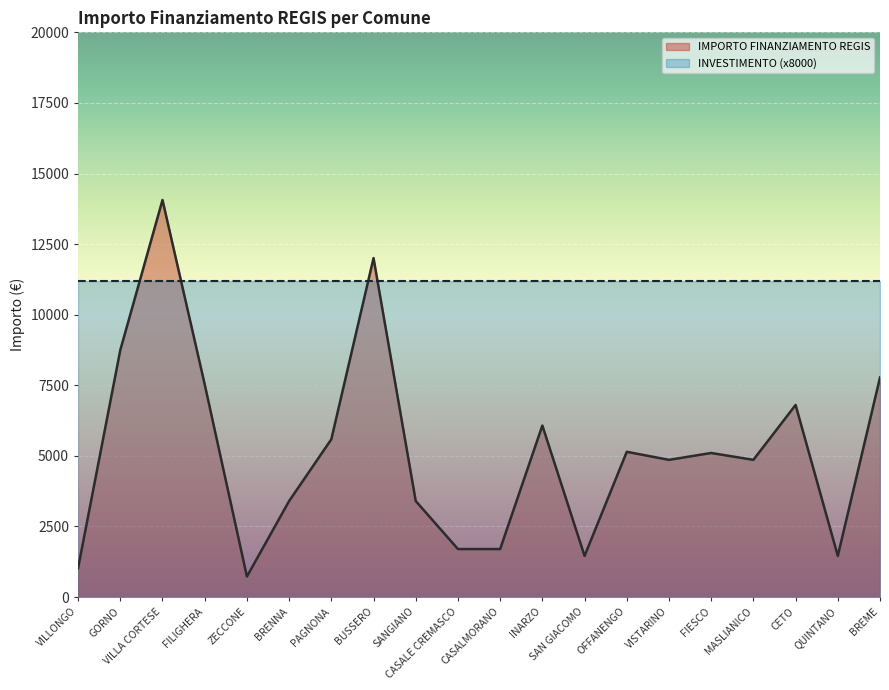

How many series are shown in this chart?

2